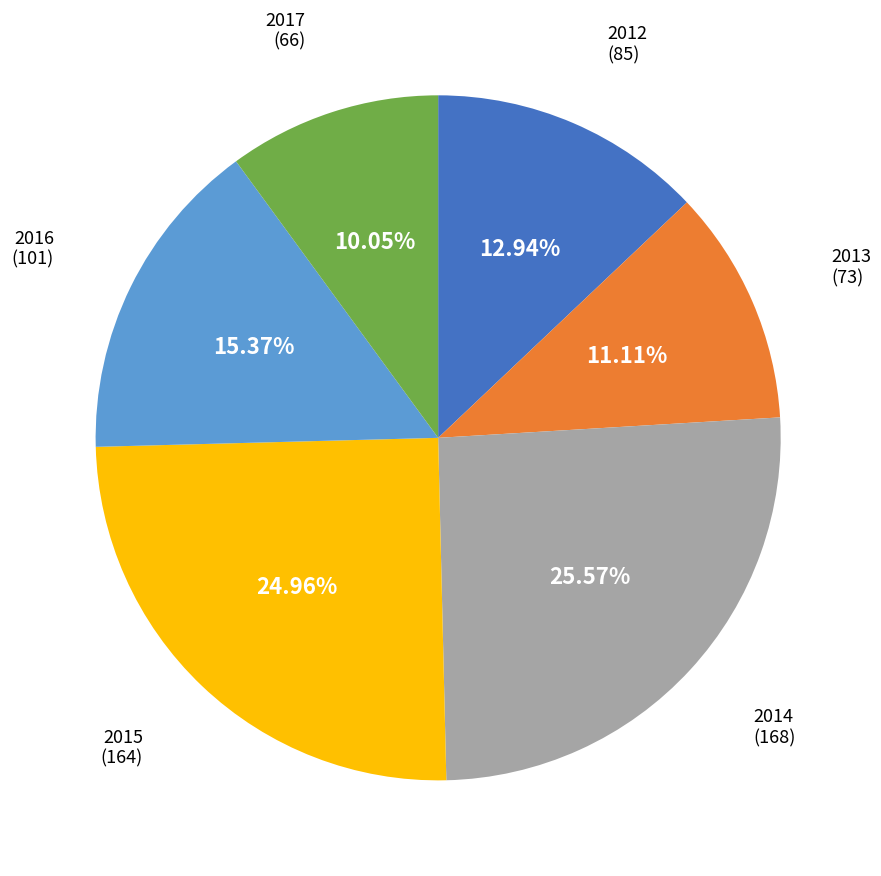

Is there a majority slice in this chart?

No